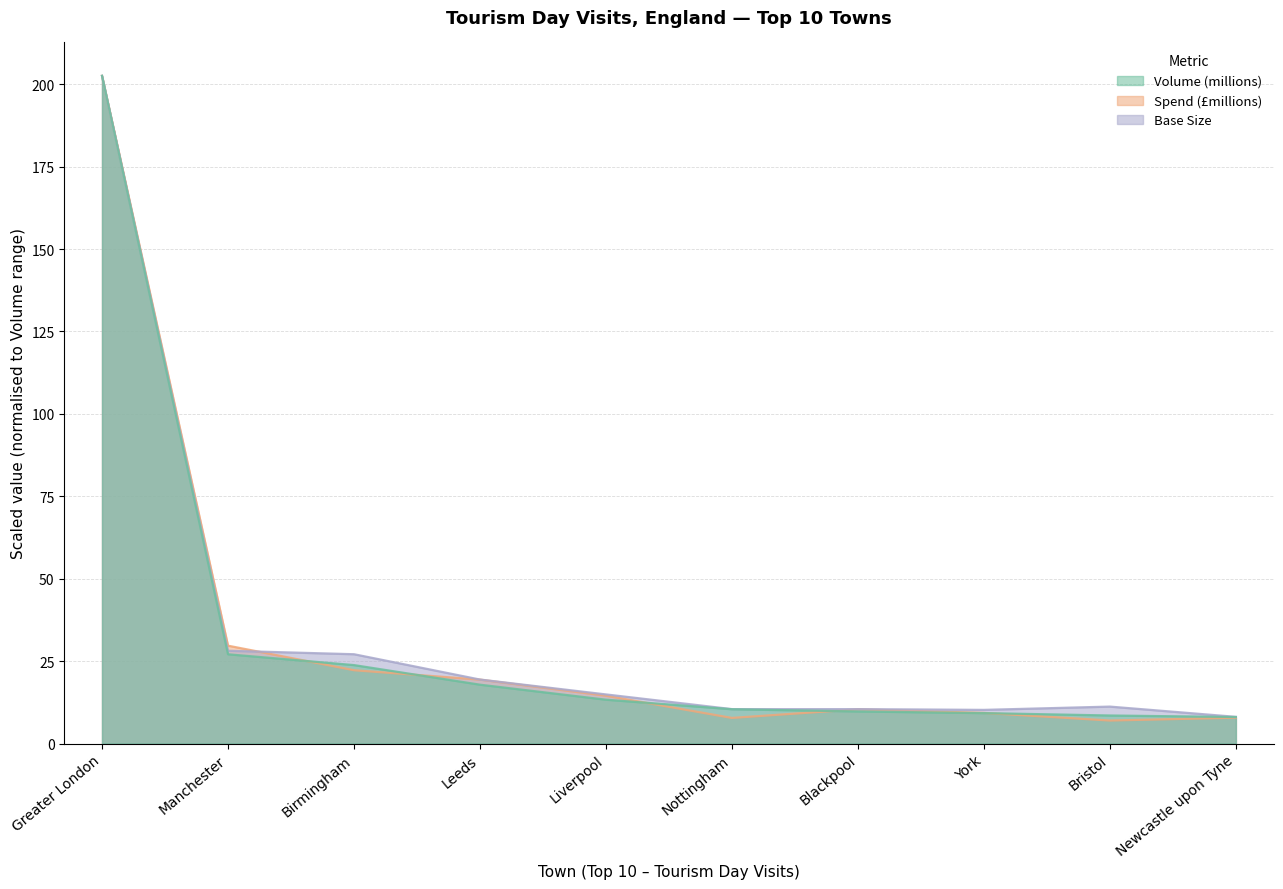

The value of Volume (millions) at Nottingham is 10.4. True or false?

True